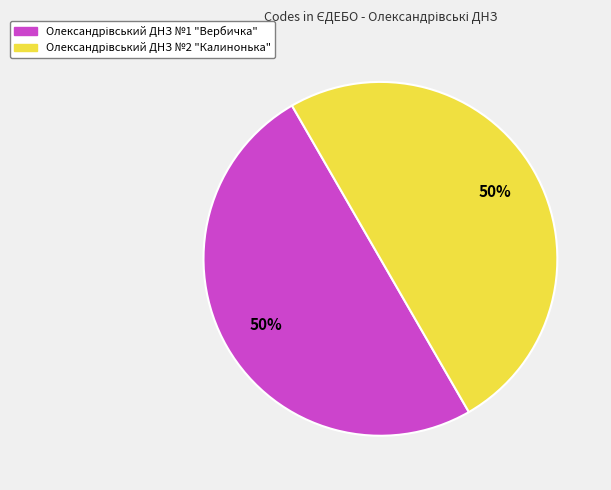

To the nearest percent, what is the average slice percentage?

50%